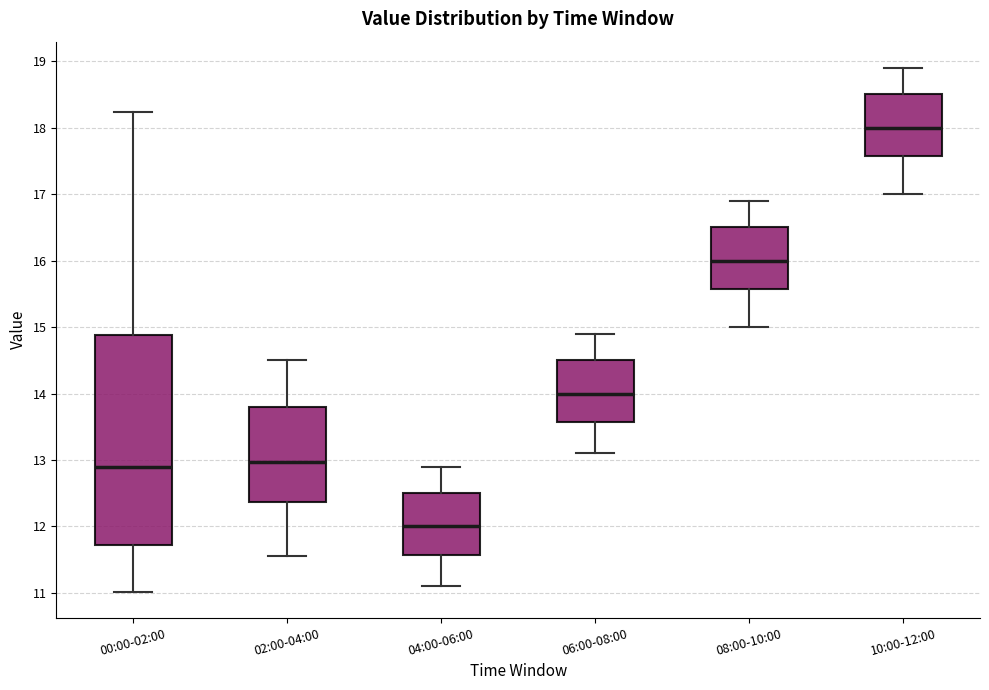

Where does the lower whisker of the box for 02:00-04:00 end on the y-axis? The values are not printed on the chart, so give them approximately, as read against the axis.

11.6